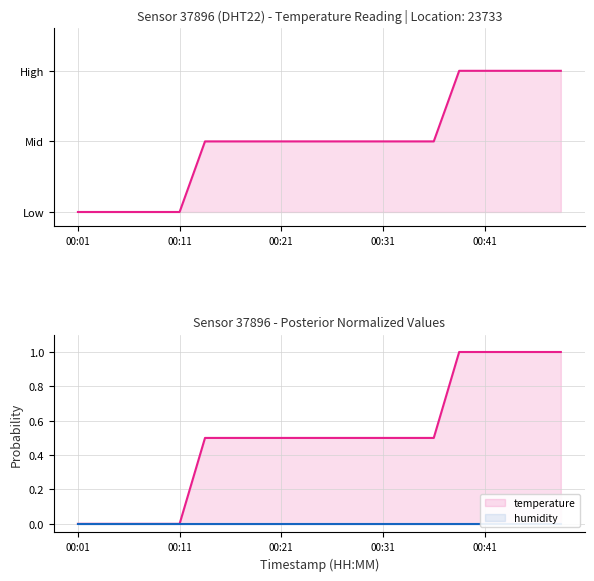

What are all the series names shown in the legend?

temperature, humidity